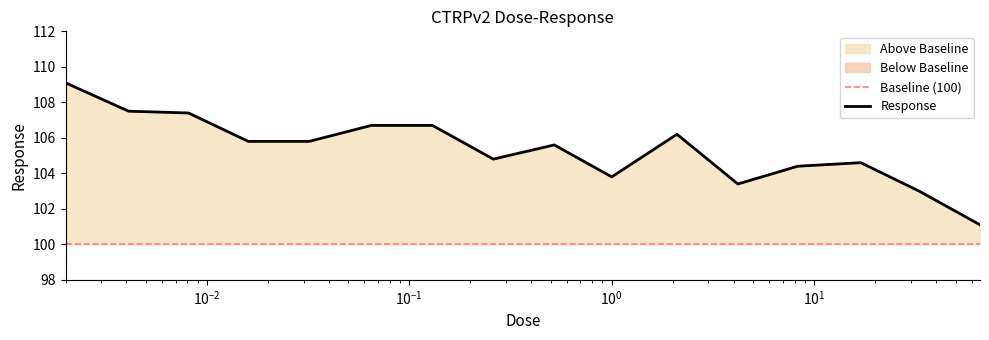

What is the highest value of the Response series?

109.1